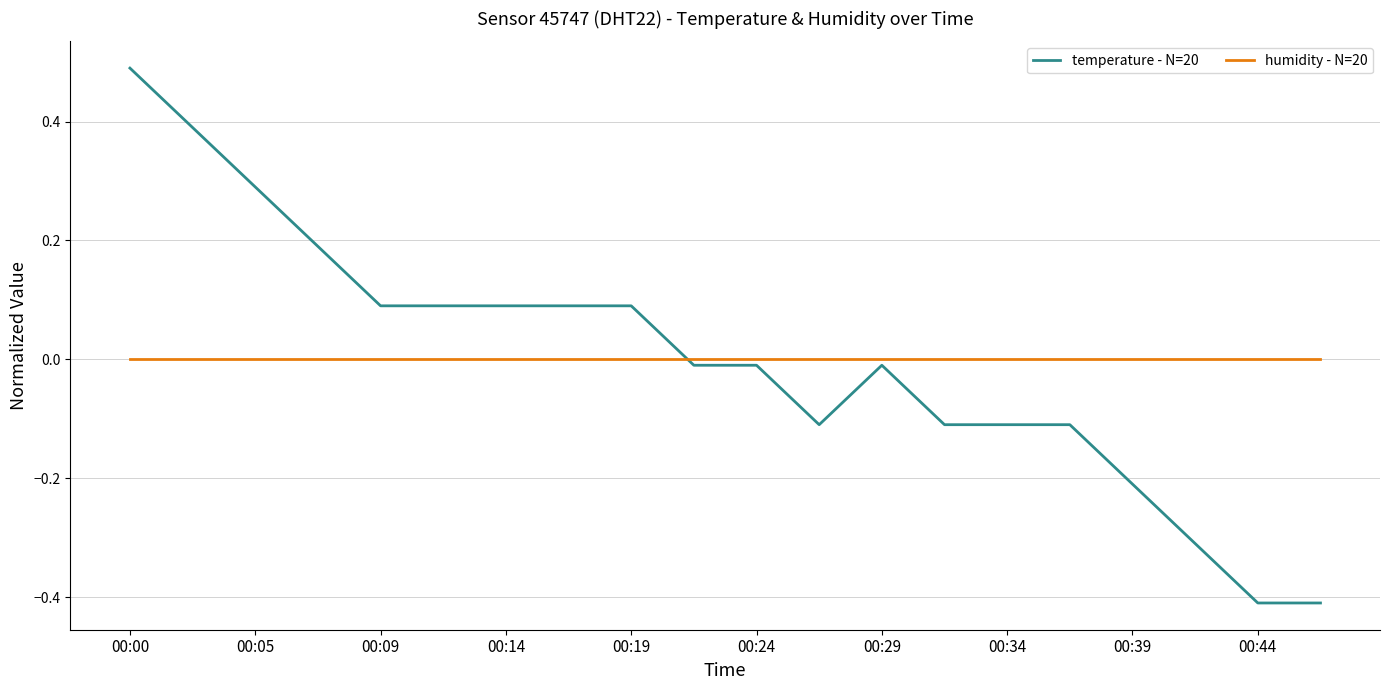

True or false: humidity - N=20 and temperature - N=20 cross at least once.

True